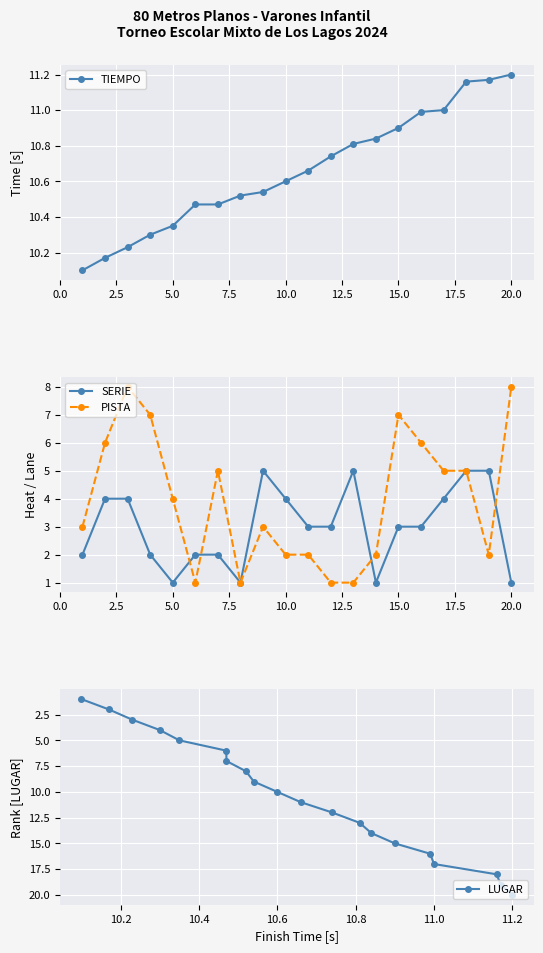

At which label does TIEMPO reach its peak?

20.0